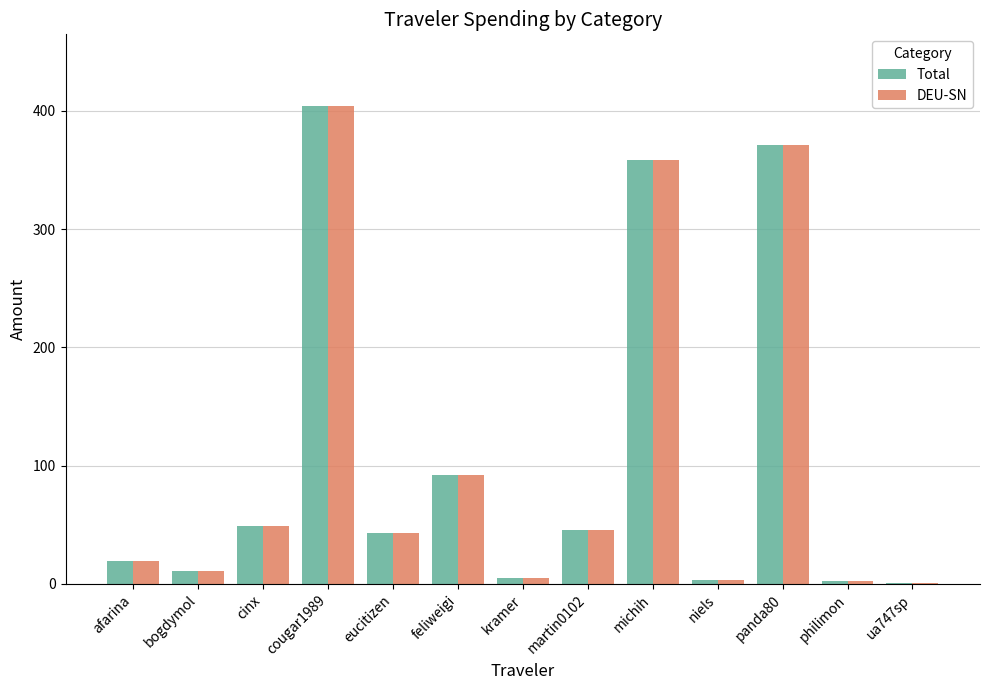

How many series are shown in this chart?

2